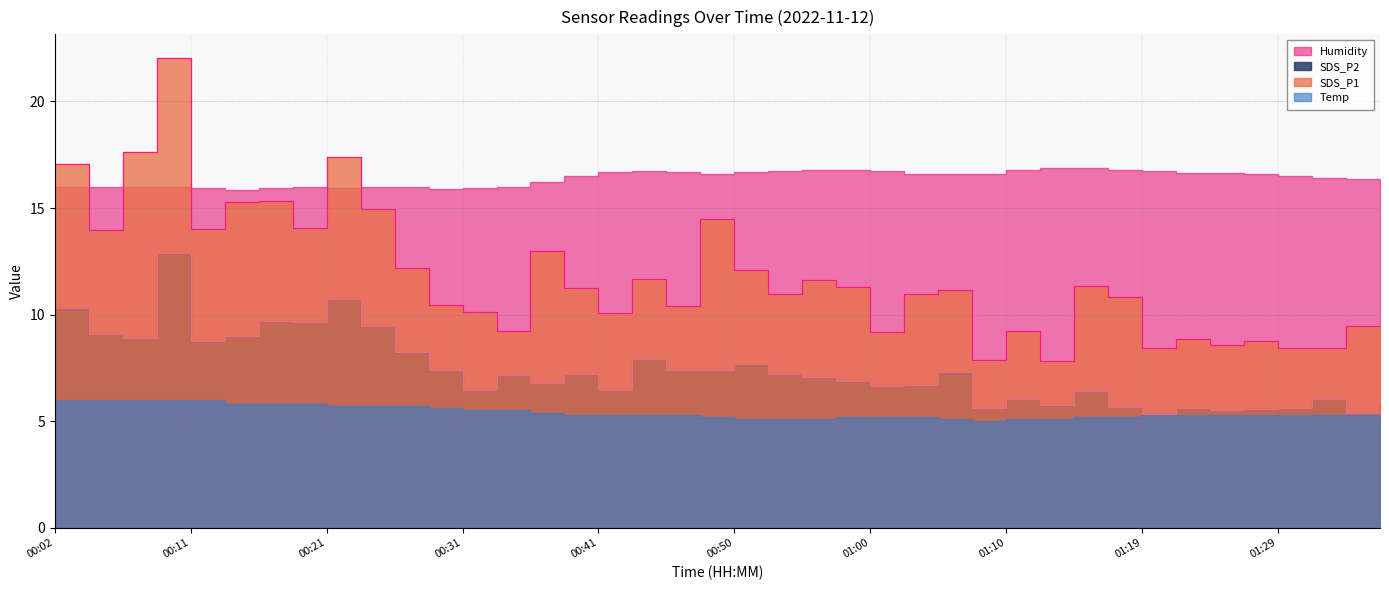

Which has a higher value, 00:50 or 01:02?

00:50